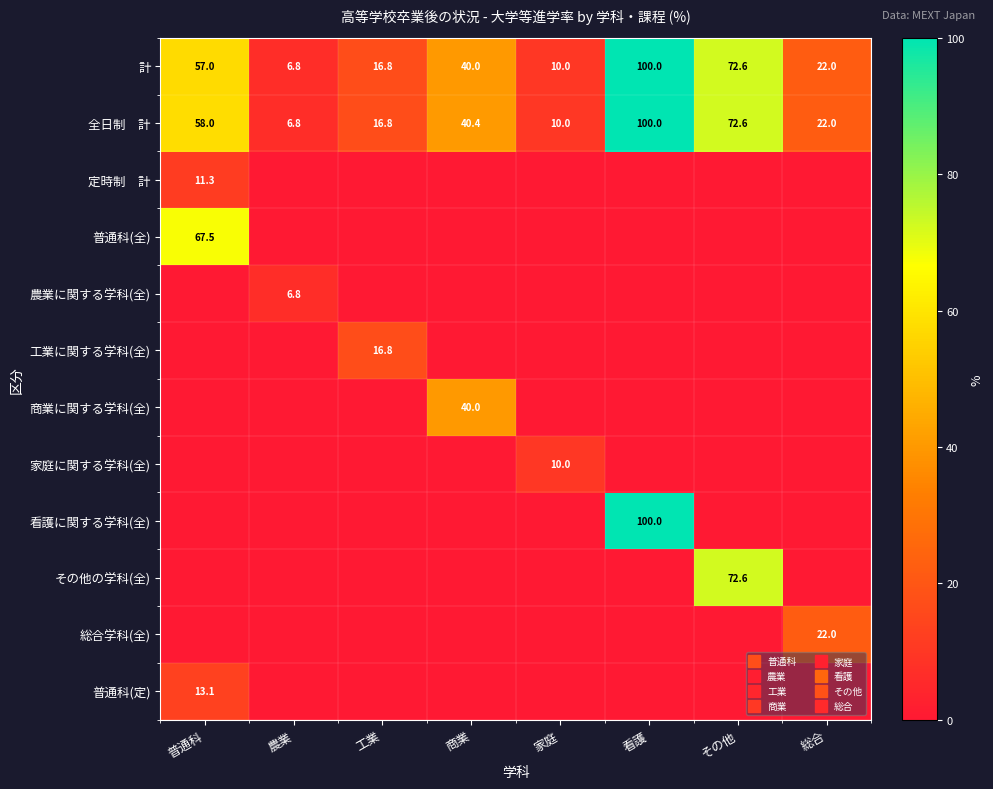

What is the maximum value for その他の学科(全)?

72.6